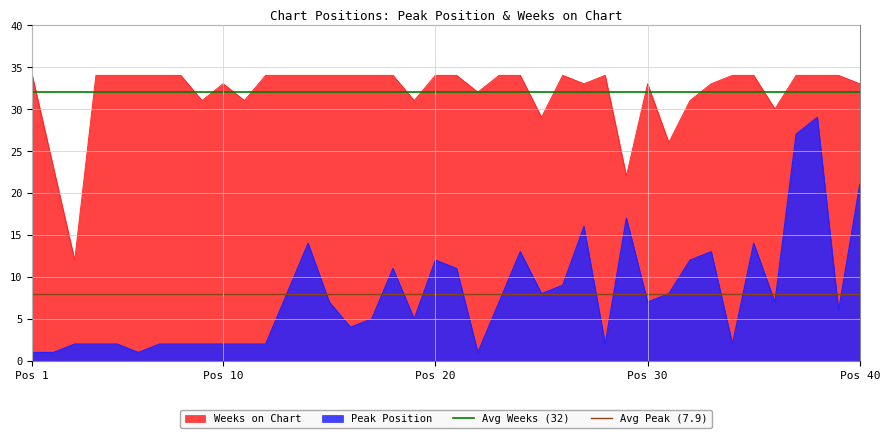

Which series has the largest total across all categories?

Avg Weeks (32)